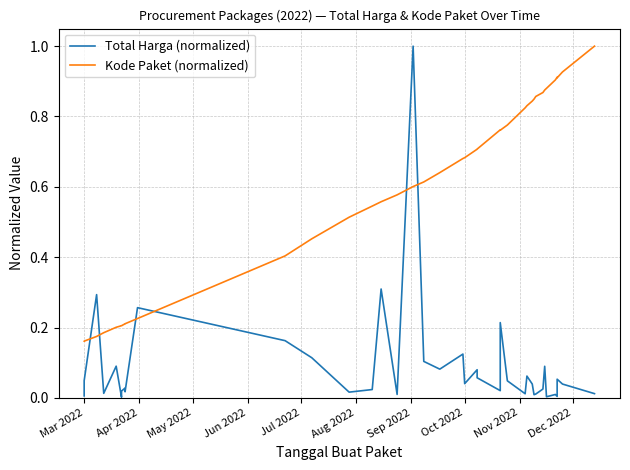

Which series ends up on top after the final intersection of Total Harga (normalized) and Kode Paket (normalized)?

Kode Paket (normalized)